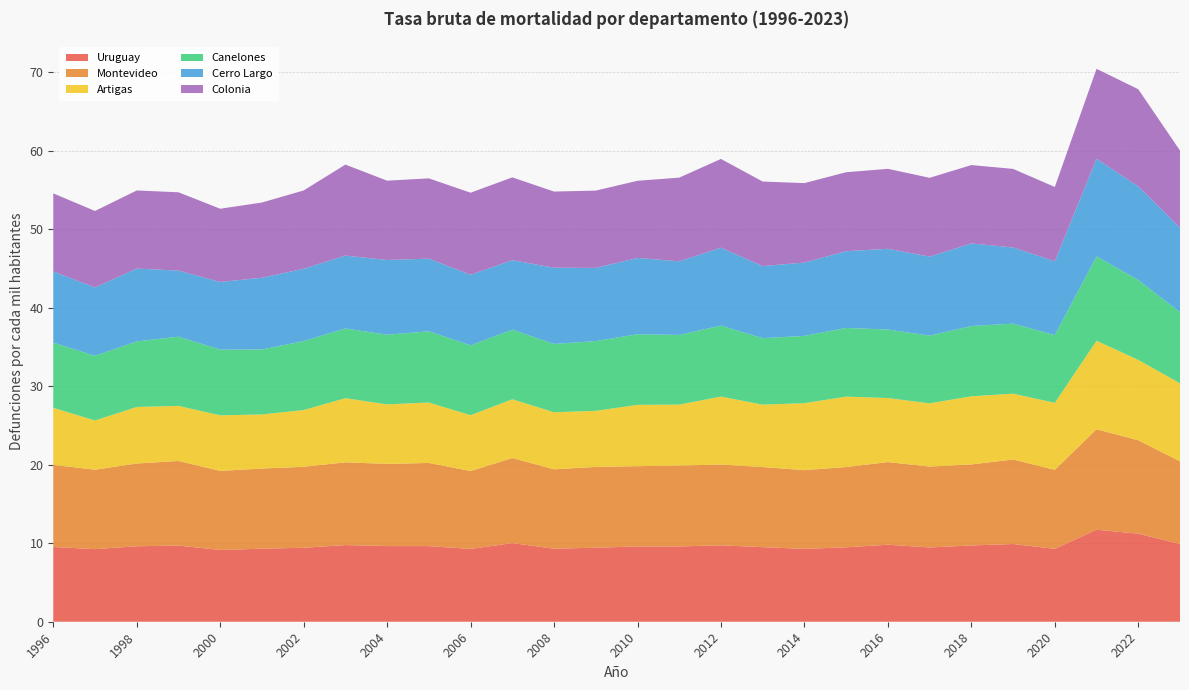

Reading left to right, extract all data points from this chart.

Uruguay: 1996=9.5	1997=9.2	1998=9.6	1999=9.7	2000=9.1	2001=9.3	2002=9.4	2003=9.8	2004=9.6	2005=9.6	2006=9.3	2007=10.0	2008=9.3	2009=9.4	2010=9.6	2011=9.6	2012=9.7	2013=9.5	2014=9.3	2015=9.5	2016=9.8	2017=9.5	2018=9.7	2019=9.9	2020=9.3	2021=11.7	2022=11.2	2023=9.9
Montevideo: 1996=10.5	1997=10.1	1998=10.5	1999=10.8	2000=10.1	2001=10.2	2002=10.3	2003=10.5	2004=10.5	2005=10.6	2006=9.9	2007=10.8	2008=10.1	2009=10.3	2010=10.2	2011=10.3	2012=10.3	2013=10.2	2014=10.0	2015=10.2	2016=10.5	2017=10.3	2018=10.3	2019=10.8	2020=10.1	2021=12.8	2022=11.9	2023=10.5
Artigas: 1996=7.3	1997=6.3	1998=7.2	1999=7.0	2000=7.1	2001=6.9	2002=7.2	2003=8.2	2004=7.6	2005=7.7	2006=7.1	2007=7.5	2008=7.3	2009=7.1	2010=7.8	2011=7.8	2012=8.7	2013=7.9	2014=8.5	2015=9.0	2016=8.2	2017=8.1	2018=8.7	2019=8.4	2020=8.5	2021=11.3	2022=10.2	2023=9.9
Canelones: 1996=8.3	1997=8.2	1998=8.3	1999=8.8	2000=8.4	2001=8.3	2002=8.8	2003=8.9	2004=8.9	2005=9.1	2006=8.9	2007=8.9	2008=8.7	2009=8.9	2010=9.0	2011=8.9	2012=9.0	2013=8.5	2014=8.6	2015=8.8	2016=8.7	2017=8.6	2018=9.0	2019=8.9	2020=8.6	2021=10.7	2022=10.2	2023=9.1
Cerro Largo: 1996=9.1	1997=8.7	1998=9.3	1999=8.4	2000=8.6	2001=9.1	2002=9.2	2003=9.3	2004=9.5	2005=9.2	2006=9.0	2007=8.9	2008=9.7	2009=9.3	2010=9.7	2011=9.4	2012=9.9	2013=9.2	2014=9.3	2015=9.8	2016=10.3	2017=10.1	2018=10.5	2019=9.7	2020=9.4	2021=12.4	2022=11.9	2023=10.7
Colonia: 1996=9.9	1997=9.7	1998=9.9	1999=10.0	2000=9.3	2001=9.6	2002=10.0	2003=11.6	2004=10.1	2005=10.2	2006=10.4	2007=10.5	2008=9.7	2009=9.8	2010=9.8	2011=10.7	2012=11.3	2013=10.8	2014=10.1	2015=10.1	2016=10.2	2017=10.0	2018=10.0	2019=10.0	2020=9.5	2021=11.5	2022=12.4	2023=9.8